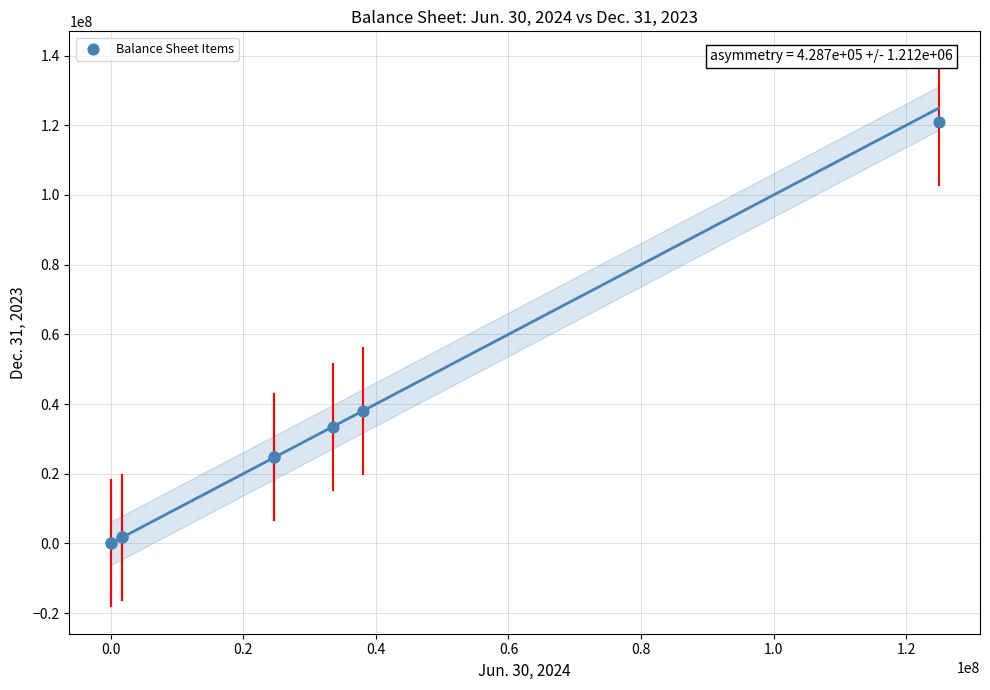

What Y value in the scatter plot is closest to 60516668?

38108584.0